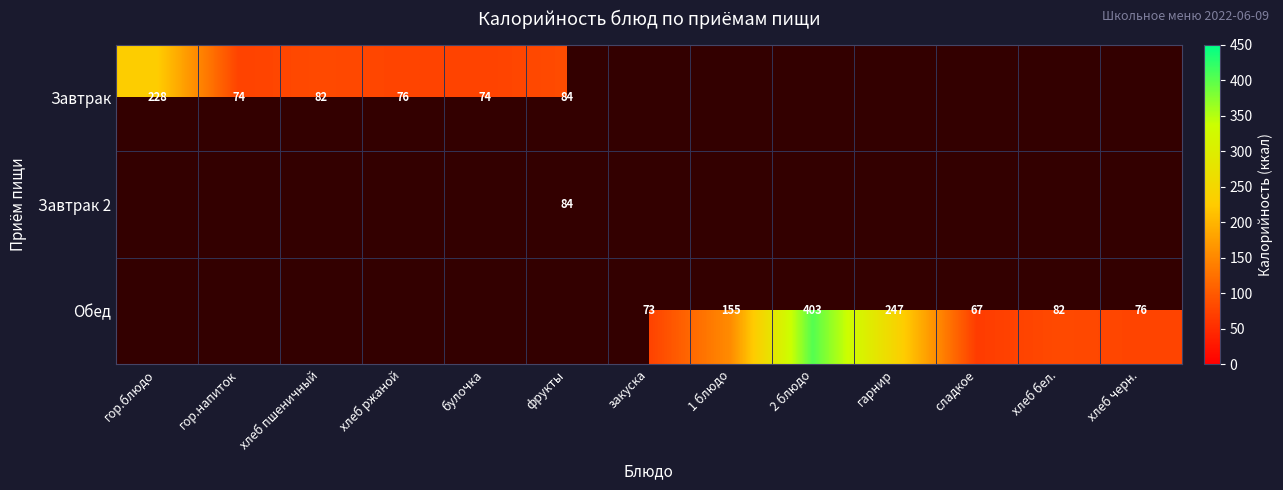

Which category has the highest value across all series?

2 блюдо